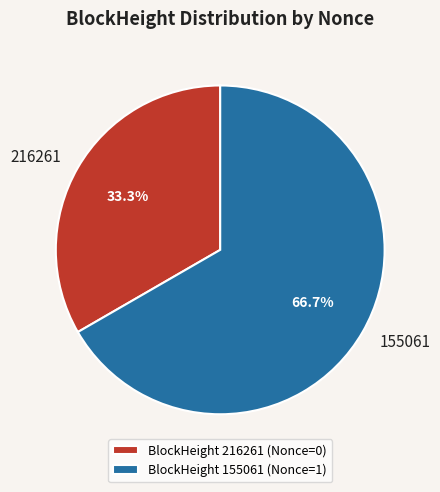

Count the number of slices in the pie.

2